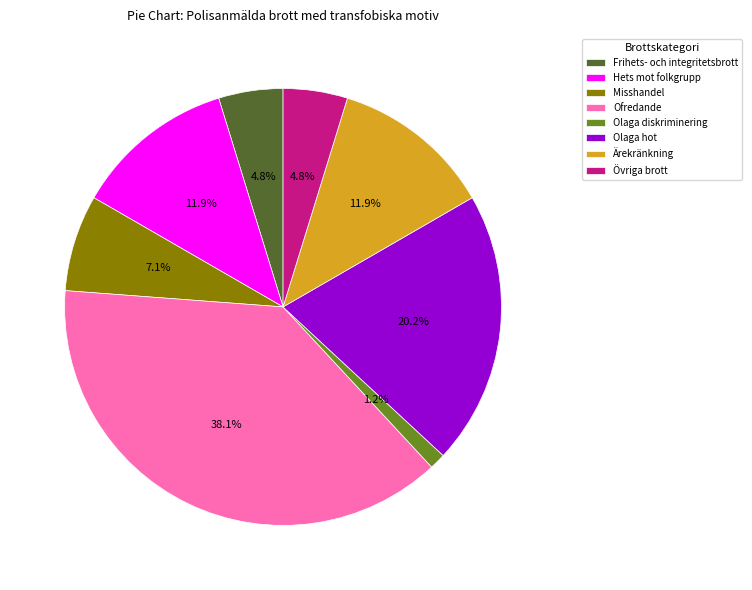

What percentage is the Olaga hot slice, to the nearest percent?

20%